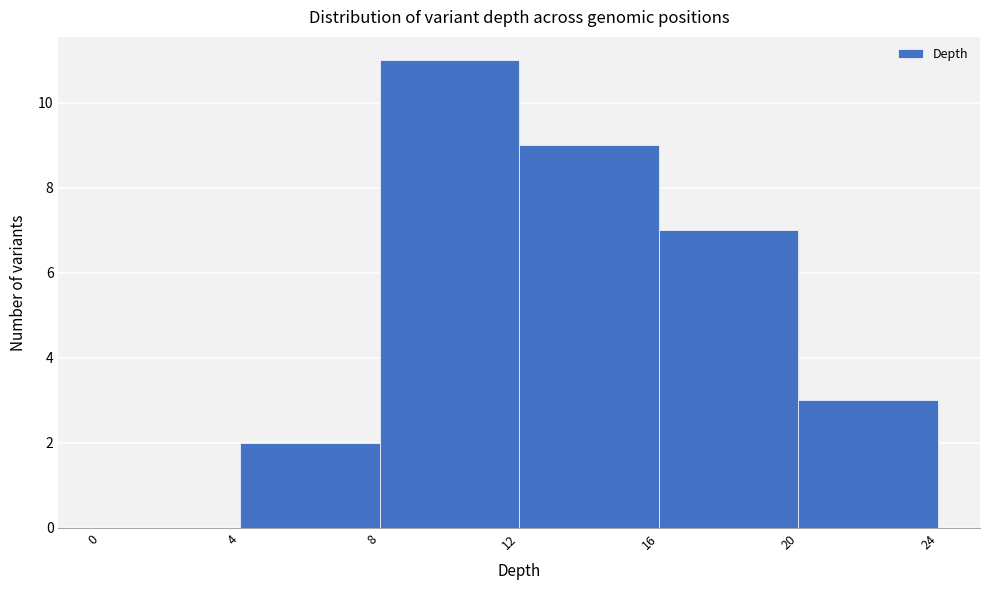

Reading left to right, transcribe this chart: for each bar, give the range it covers on the x-axis and its height. The values are not printed on the chart, so give them approximately, as read against the axis.

0 to 4: 0
4 to 8: 2
8 to 12: 11
12 to 16: 9
16 to 20: 7
20 to 24: 3